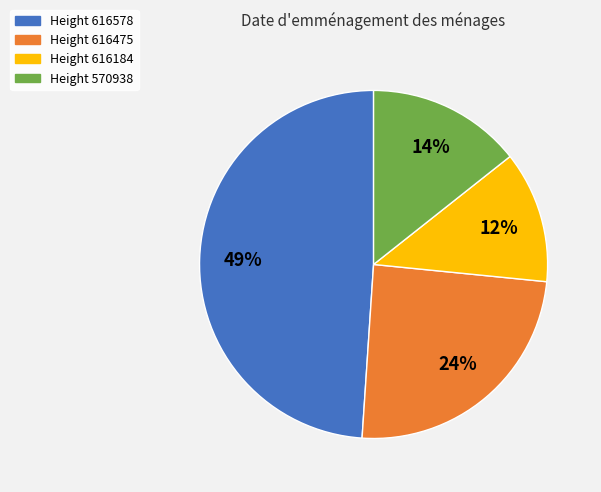

Rank the categories by value from highest to lowest.

Height 616578, Height 616475, Height 570938, Height 616184